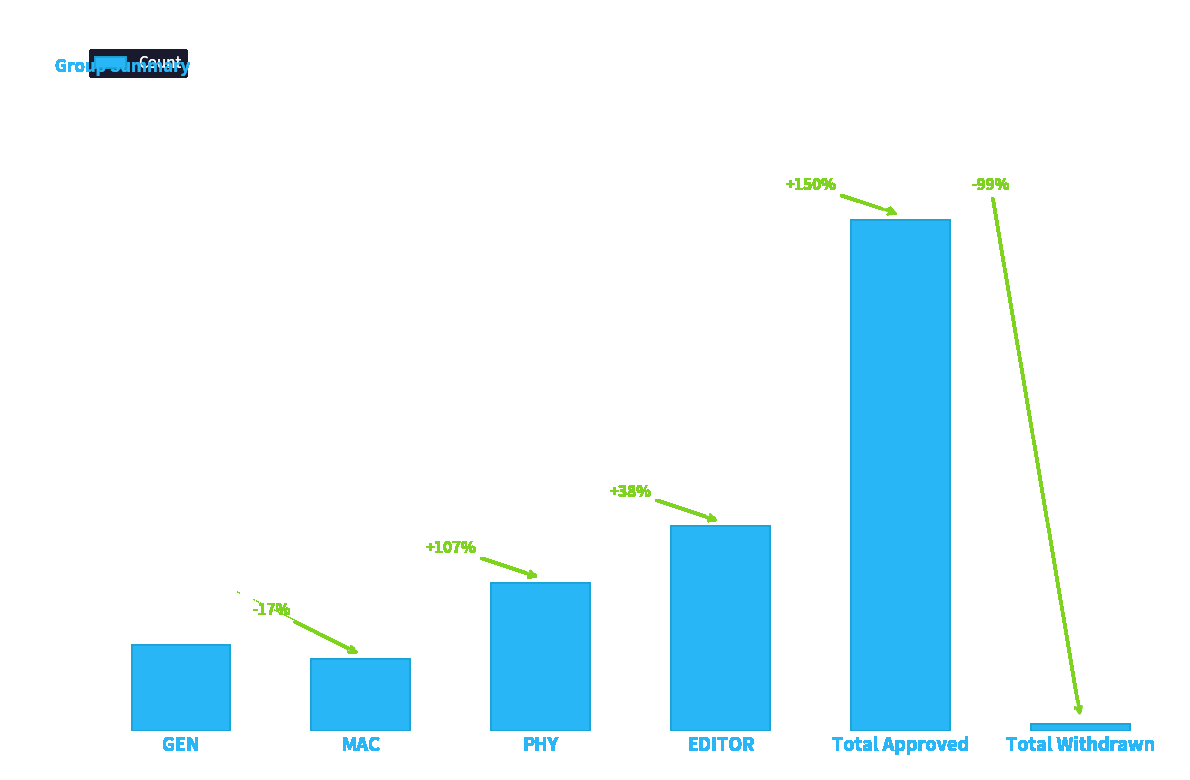

How many bars are there in total?

6